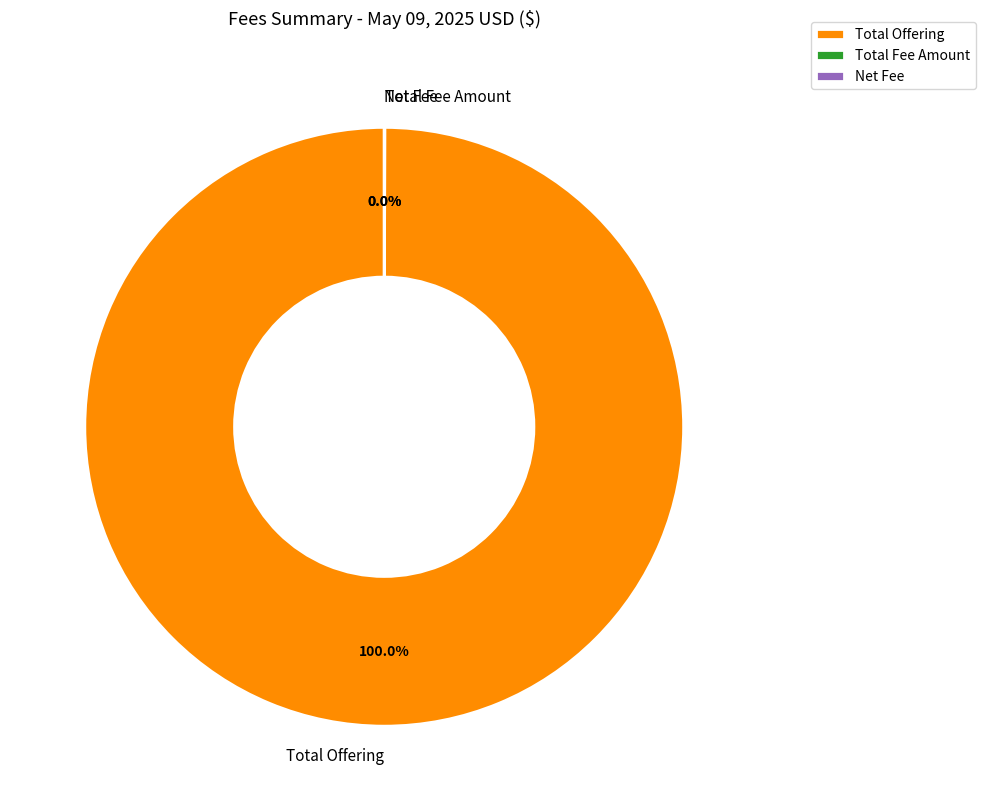

To the nearest percent, what is the difference between the largest and smallest slice percentages?

100%